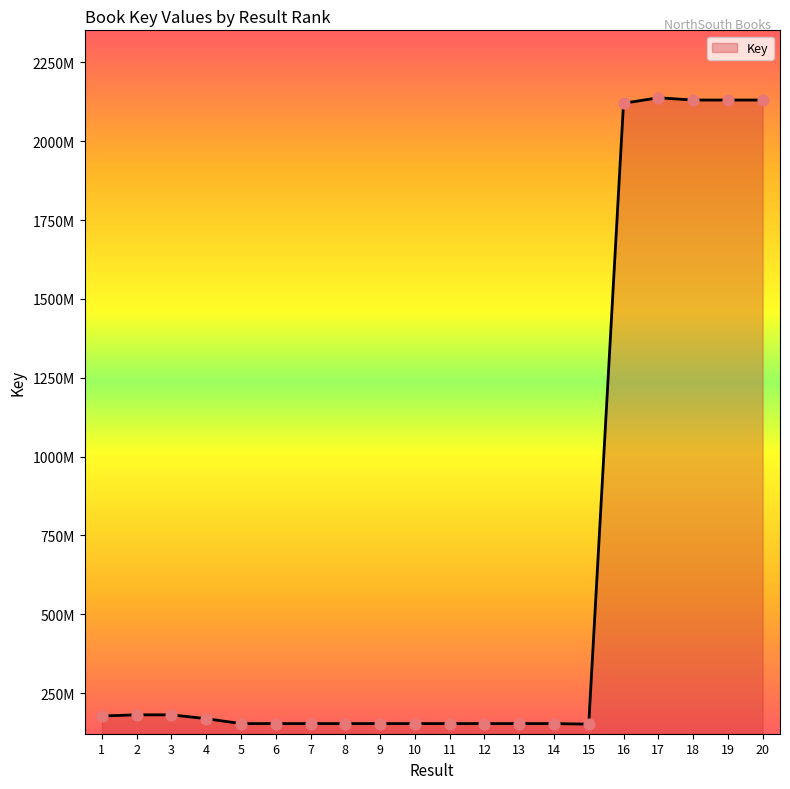

Approximately how many times larger is the value at 15 compared to 17?

0.1